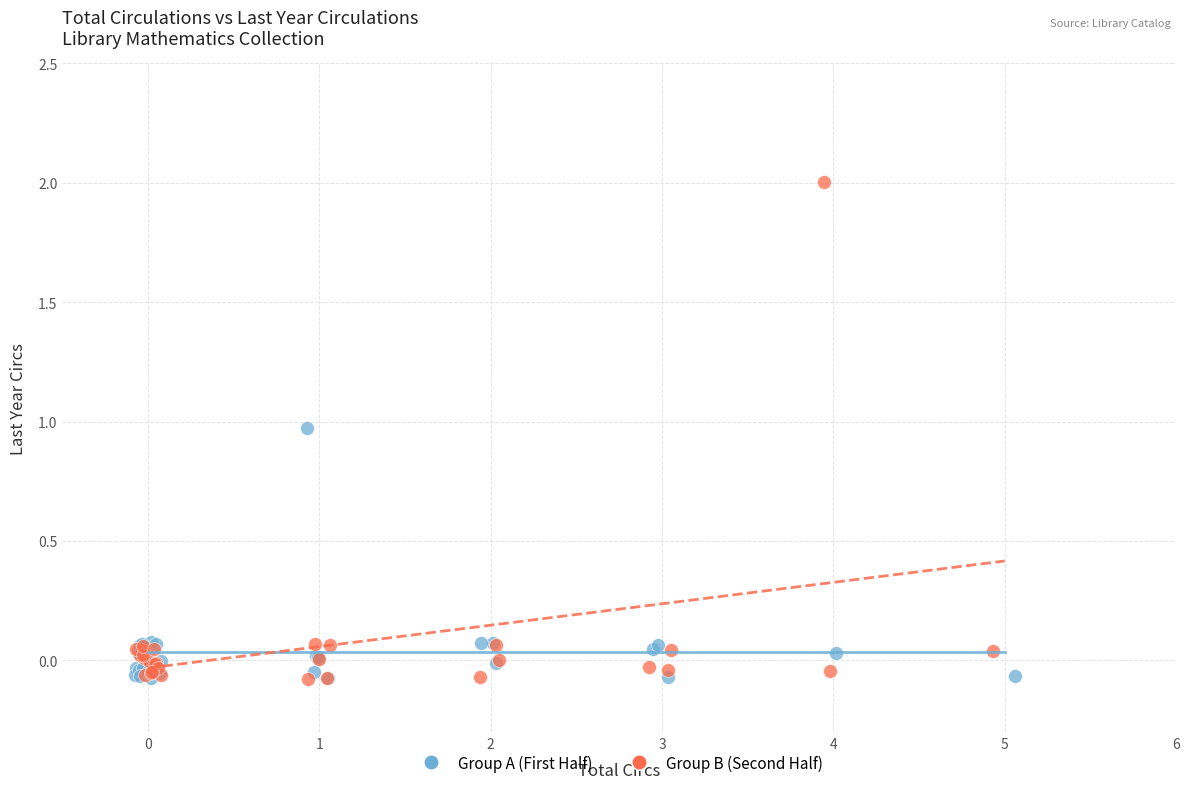

Which series has the widest spread of Y values?

Group B (Second Half)